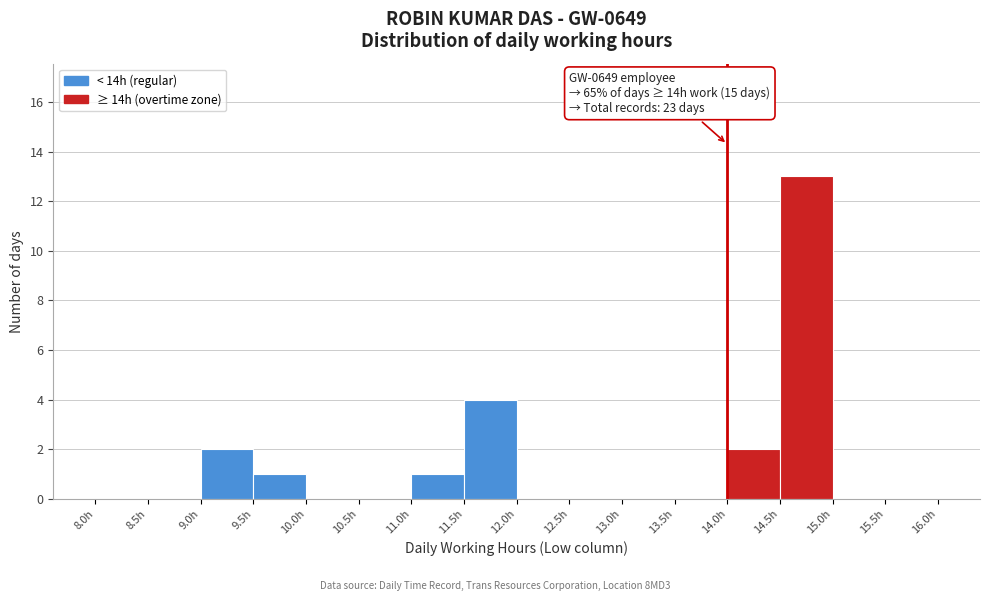

Which range on the x-axis has the tallest bar?

14.5 to 15.0